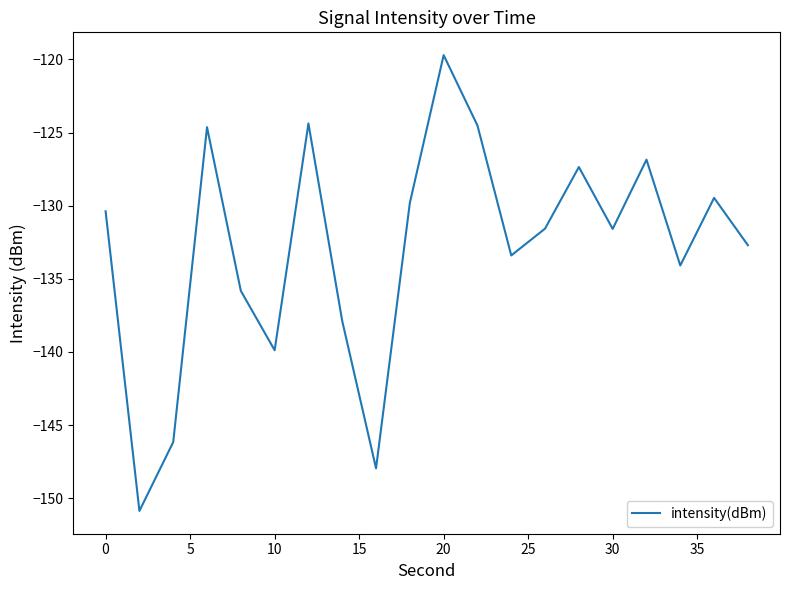

What is the smallest value displayed?

-150.9